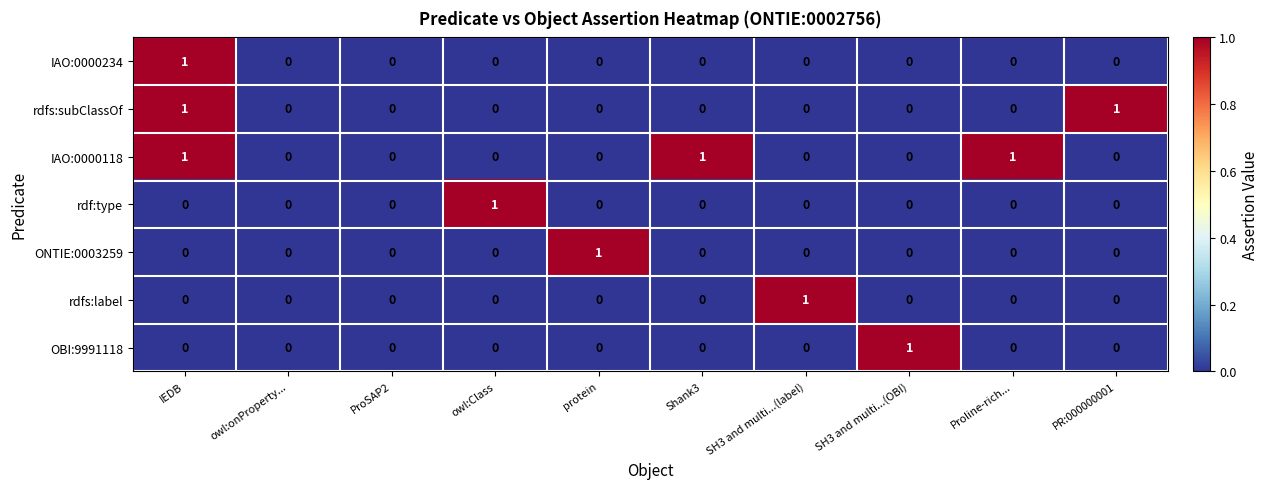

What is the difference between the highest and lowest values at owl:Class?

1